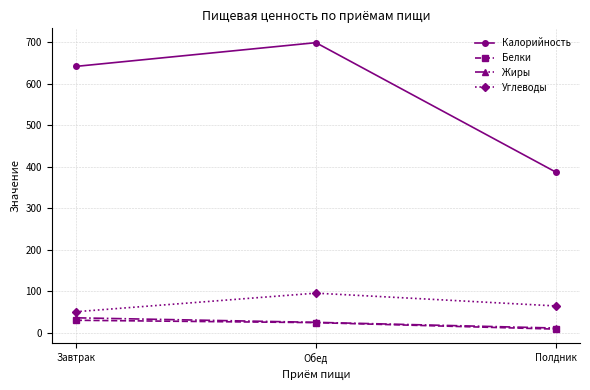

What is the value of the Жиры point at the 3rd from the left?

10.8